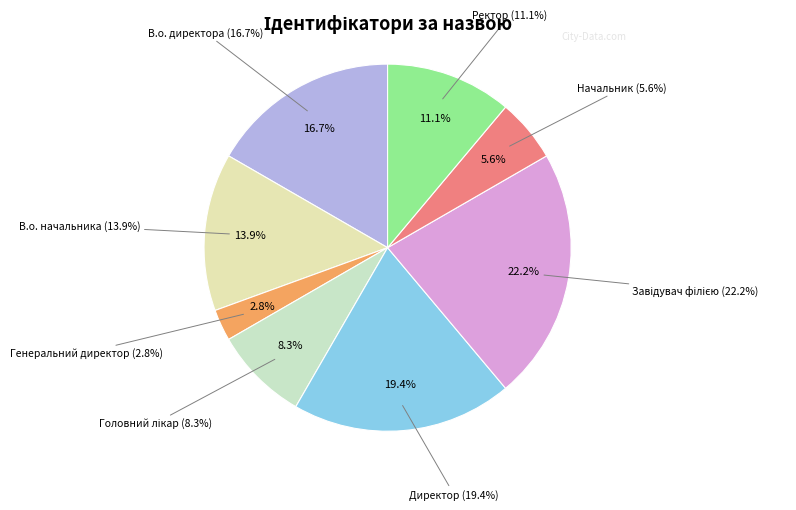

To the nearest percent, what portion does Ректор represent?

11%